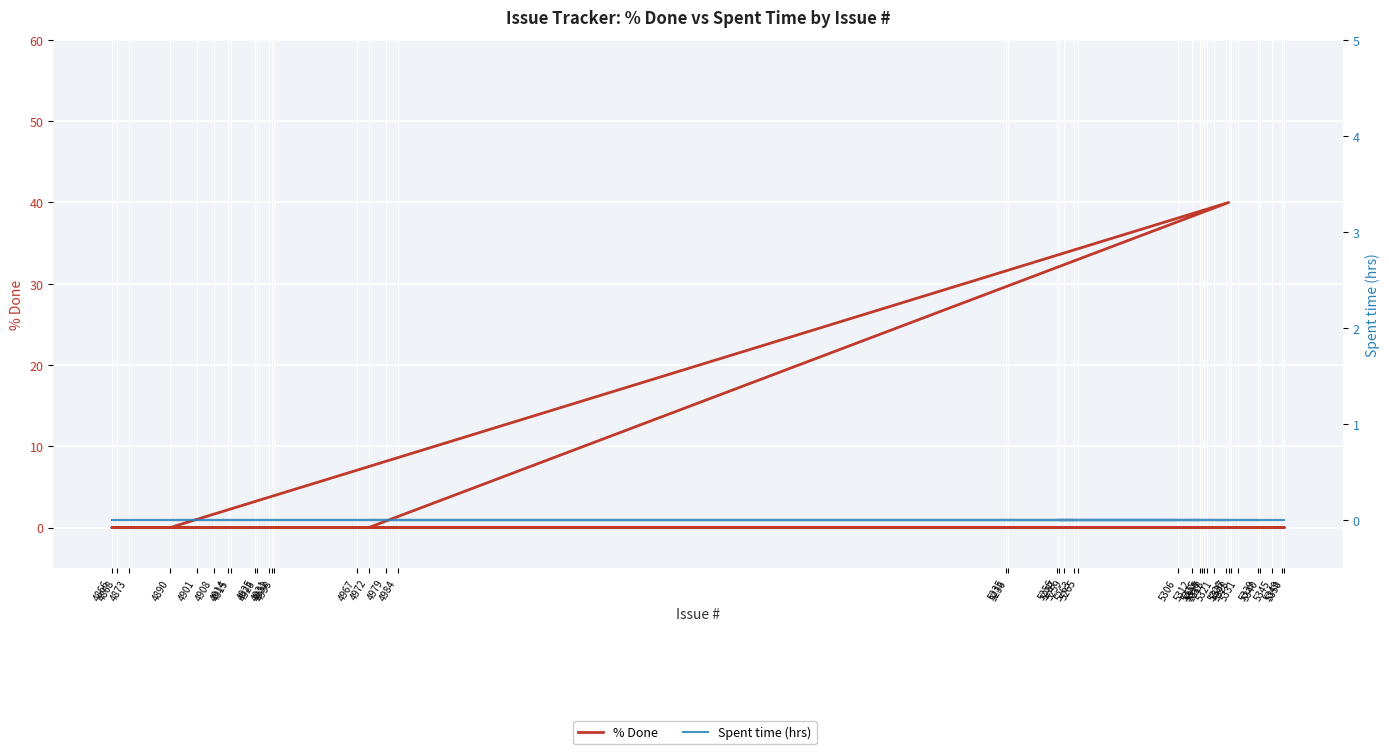

What is the label of the 8th point from the left?

4890